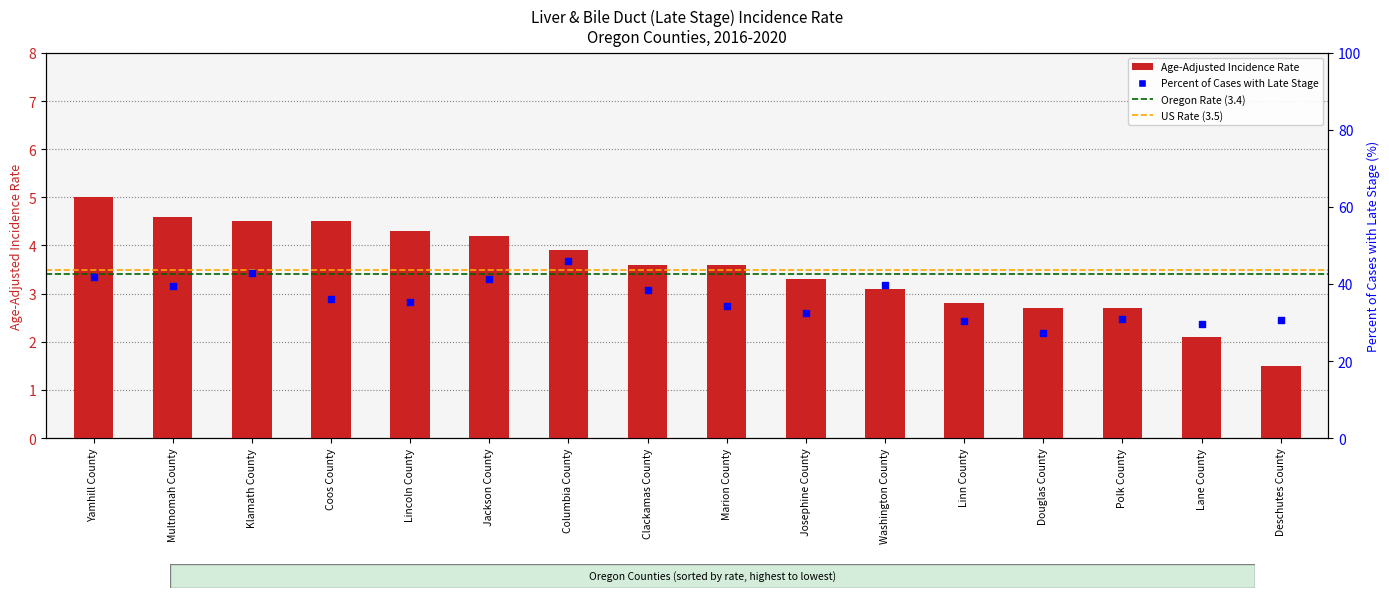

What is the total value across all series at Josephine County?

35.8